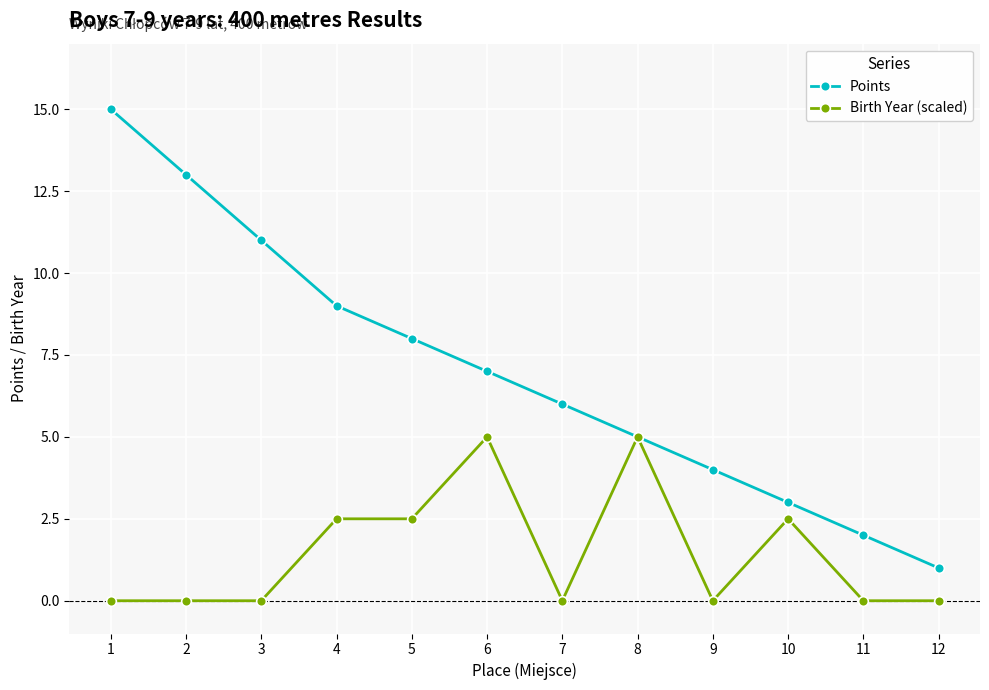

What is the difference between the highest and lowest values at 1?

15.0